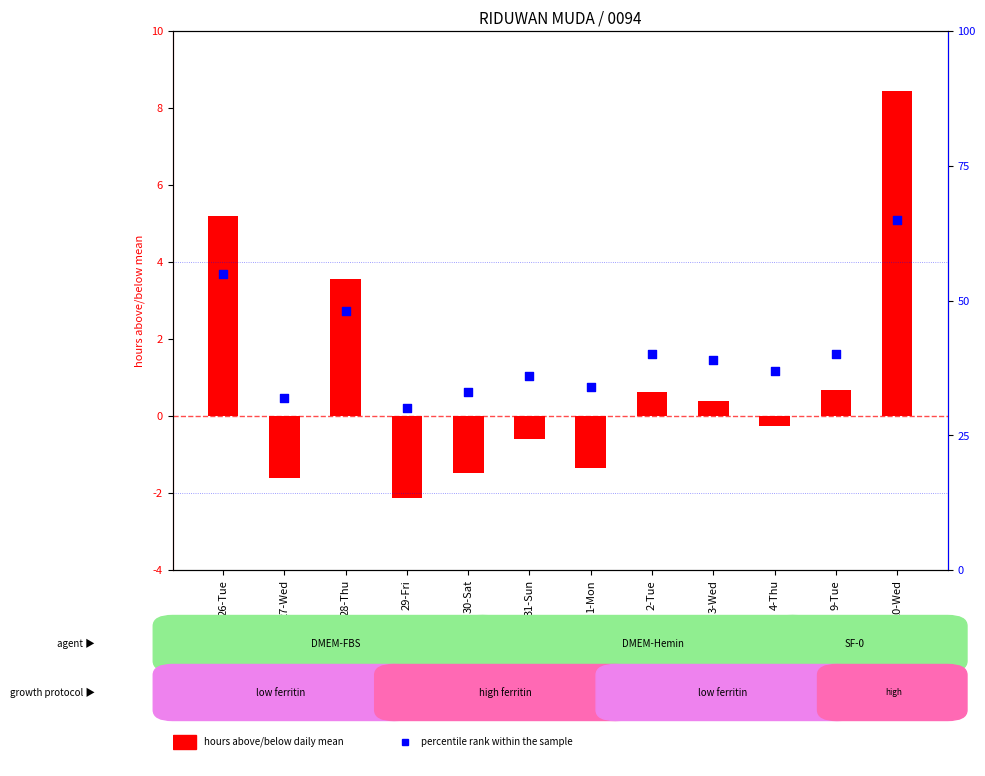

What is the total value across all series at 2-Tue?

40.6